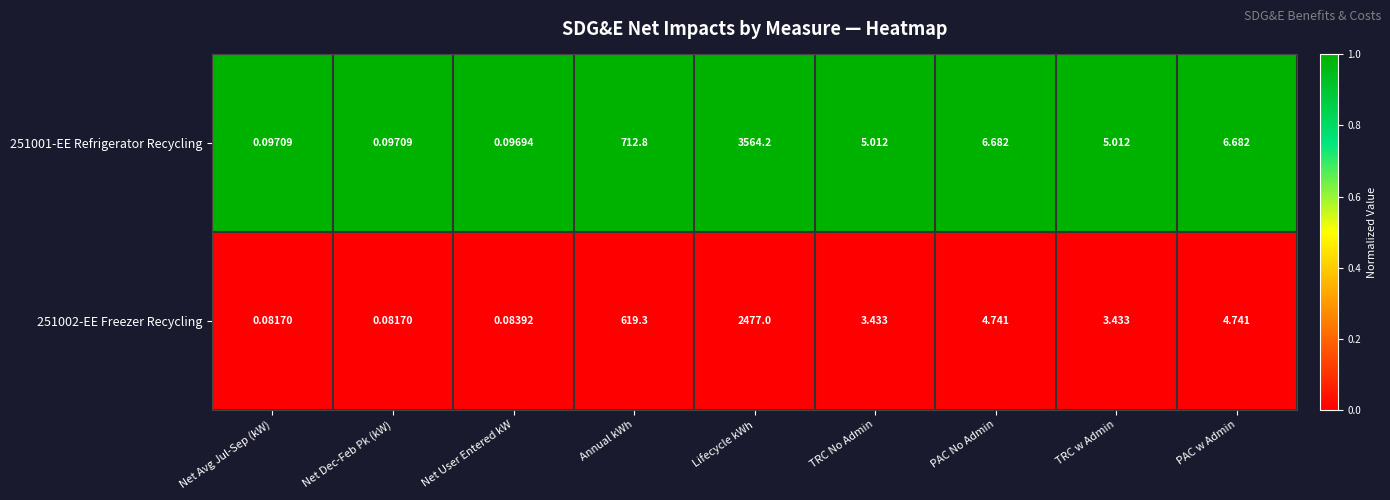

Is the value of 251002-EE Freezer Recycling at PAC w Admin greater than the value of 251001-EE Refrigerator Recycling at Lifecycle kWh?

No